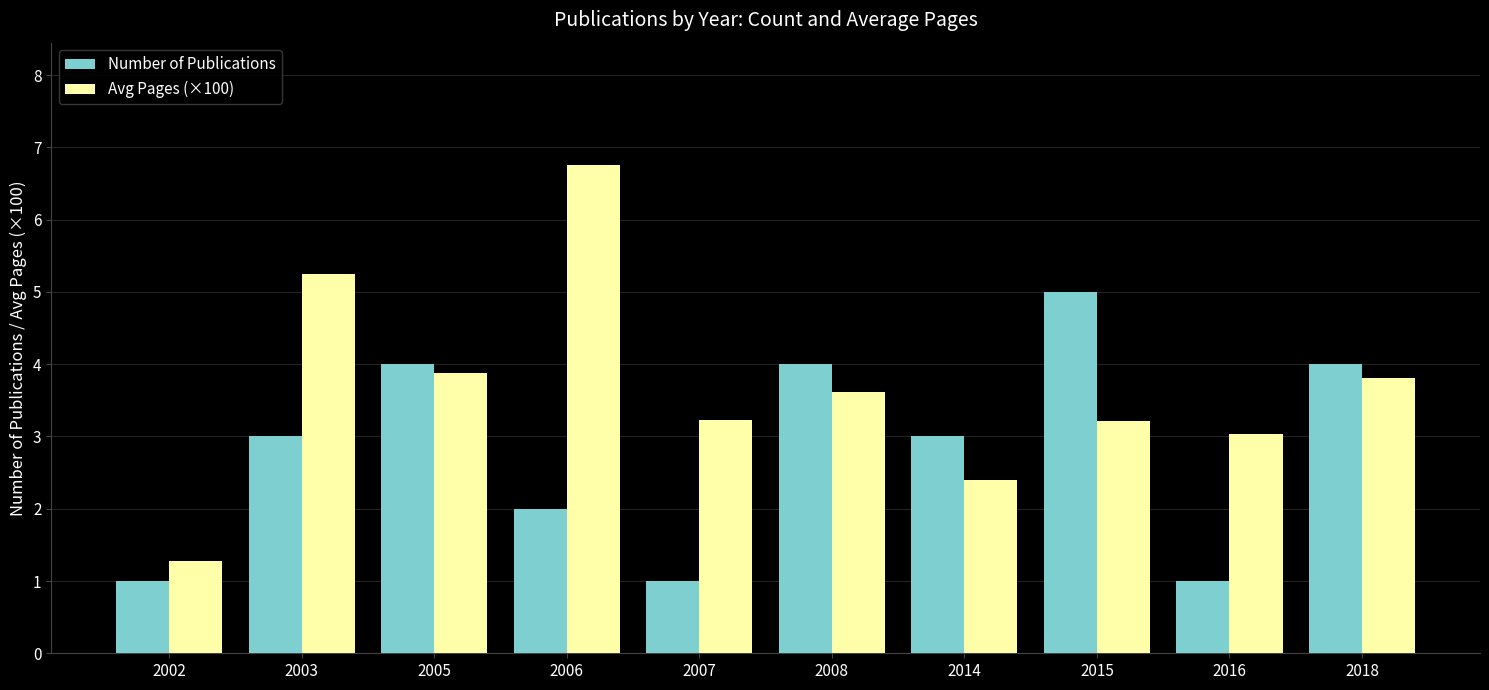

How many data points does each series have?

10